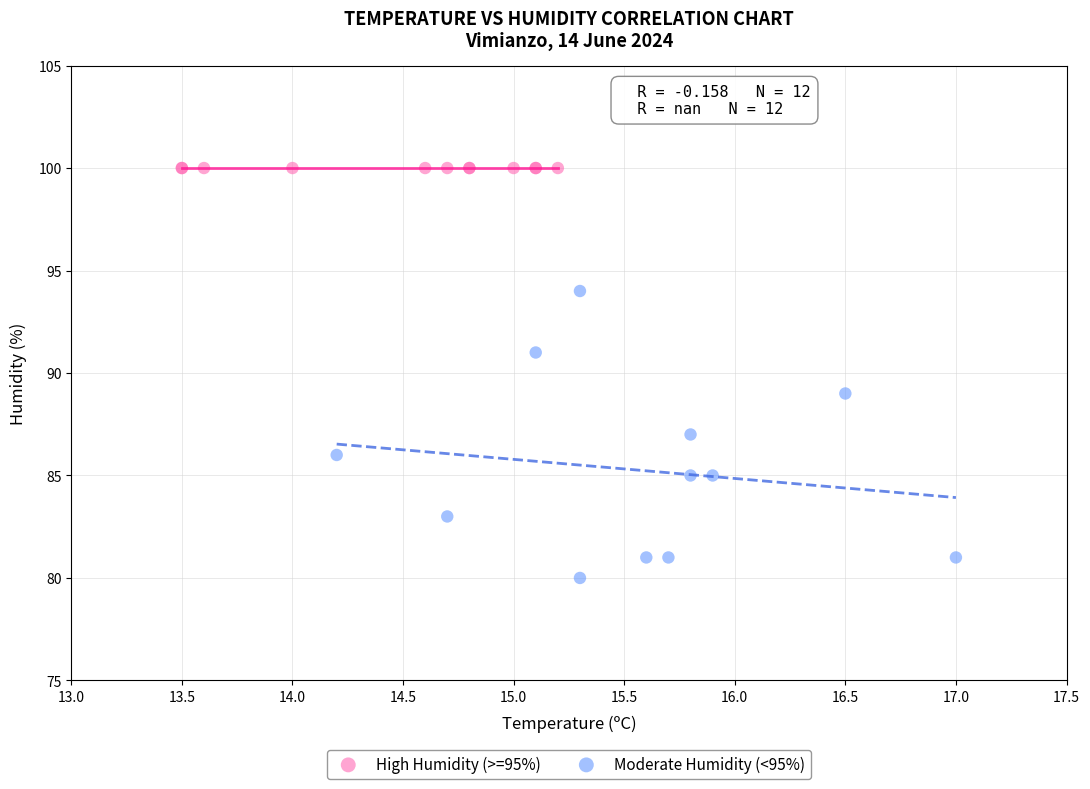

What are all the series names shown in the legend?

High Humidity (>=95%), Moderate Humidity (<95%)